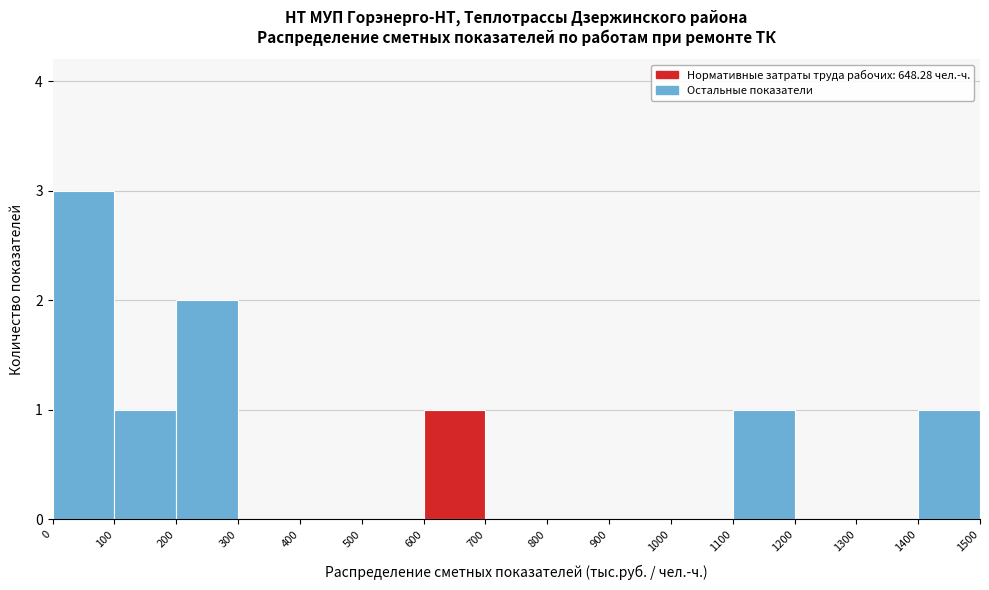

Reading left to right, transcribe this chart: for each bar, give the range it covers on the x-axis and its height. The values are not printed on the chart, so give them approximately, as read against the axis.

0 to 100: 3
100 to 200: 1
200 to 300: 2
300 to 400: 0
400 to 500: 0
500 to 600: 0
600 to 700: 1
700 to 800: 0
800 to 900: 0
900 to 1000: 0
1000 to 1100: 0
1100 to 1200: 1
1200 to 1300: 0
1300 to 1400: 0
1400 to 1500: 1